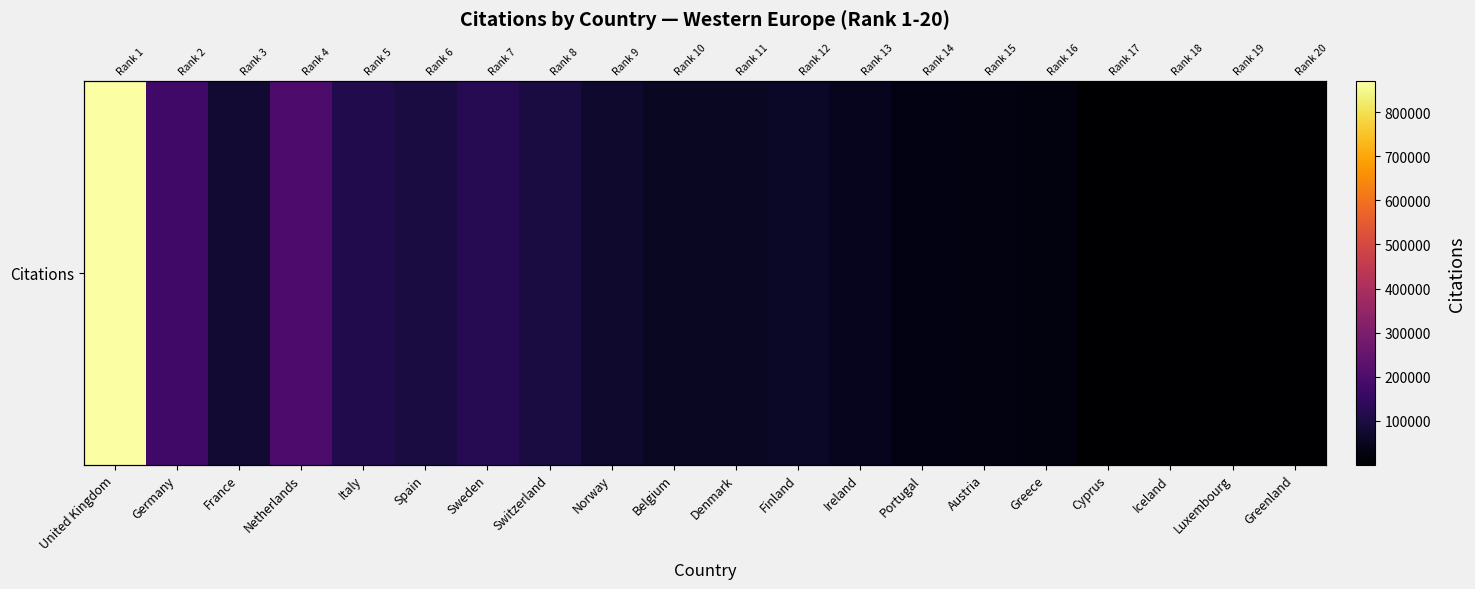

Which label corresponds to the largest value in the chart?

United Kingdom